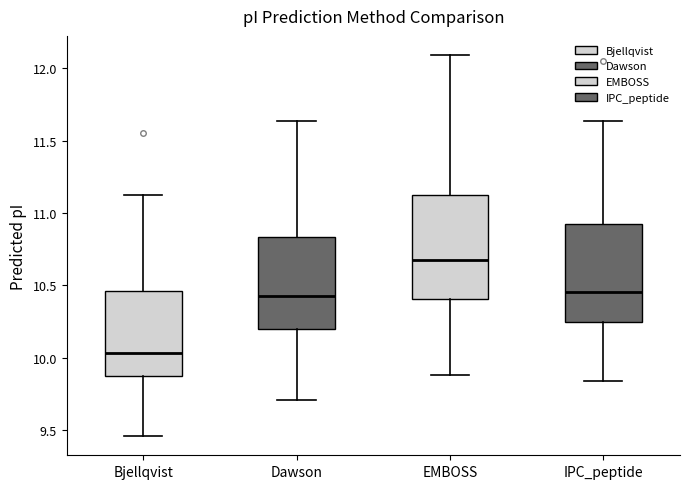

Which box's median line is the lowest?

Bjellqvist